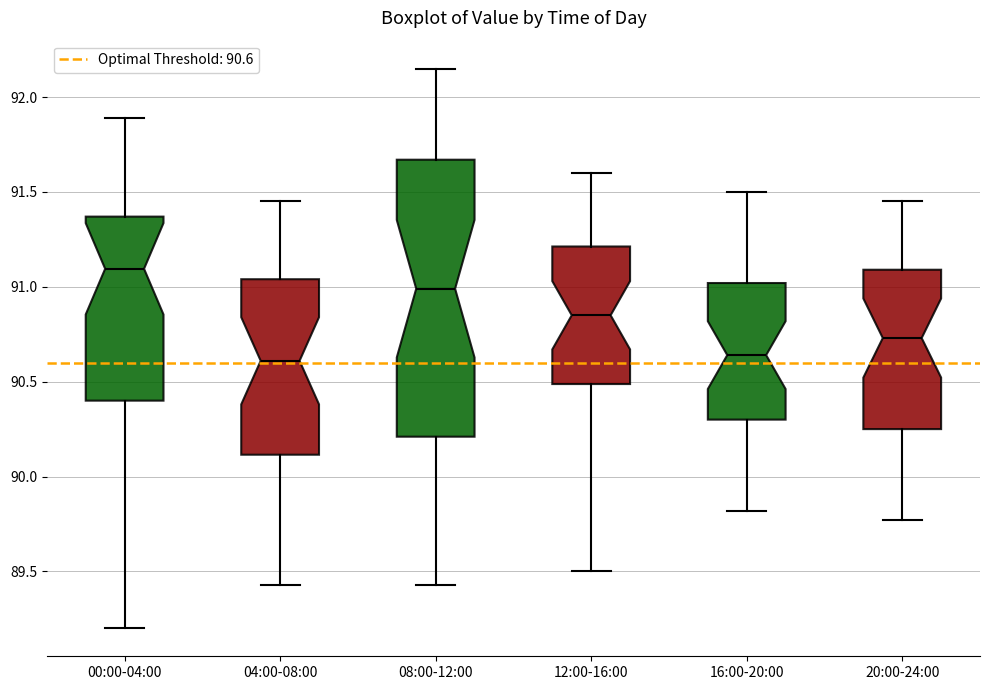

Where does the upper whisker of the box for 04:00-08:00 end on the y-axis? The values are not printed on the chart, so give them approximately, as read against the axis.

91.45